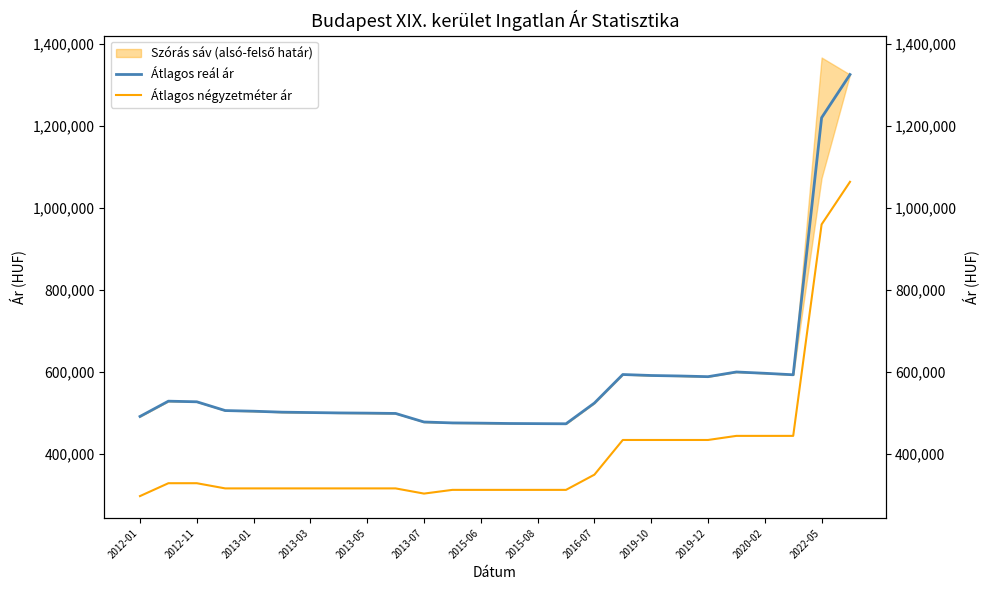

What are all the series names shown in the legend?

Átlagos reál ár, Átlagos négyzetméter ár